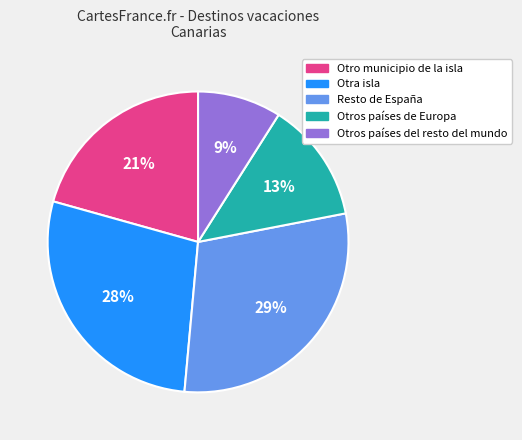

Which slice is the smallest?

Otros países del resto del mundo